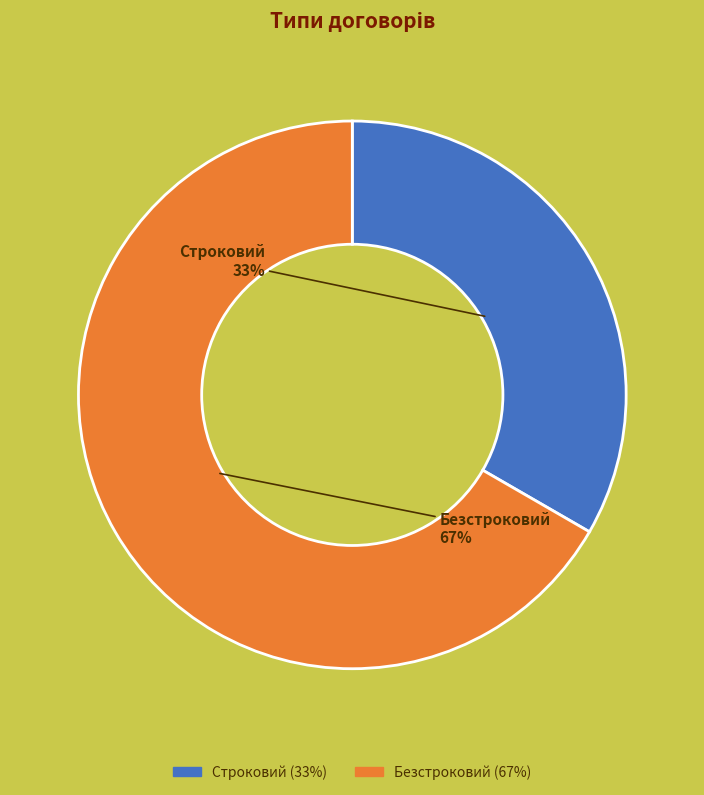

True or false: Строковий accounts for 39% of the total.

False